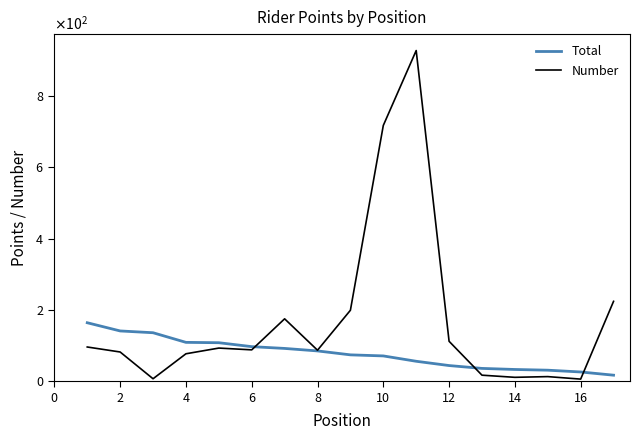

Is this an area chart (filled region under the line)?

No